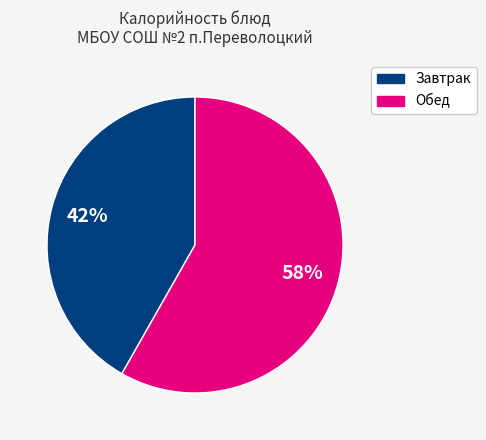

Does any single category account for the majority?

Yes